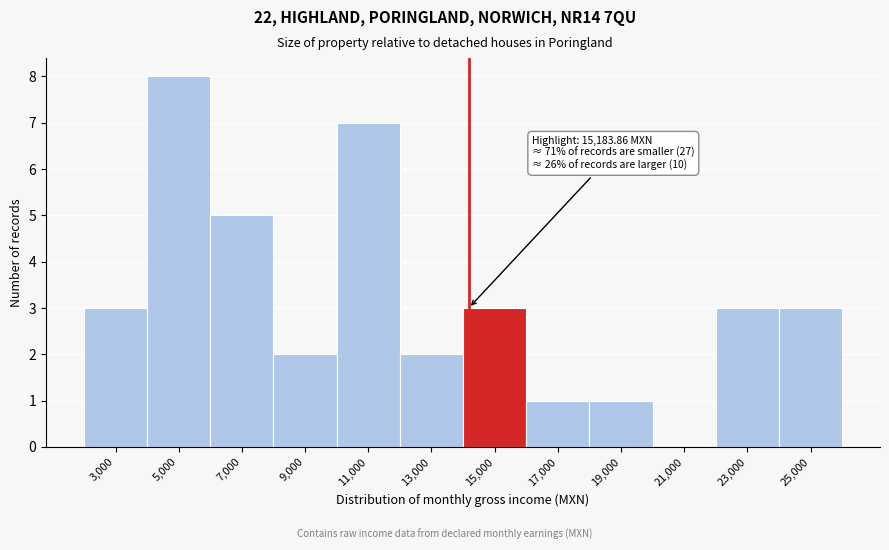

Reading left to right, what are all the values shown in this chart?

3,000=3	5,000=8	7,000=5	9,000=2	11,000=7	13,000=2	15,000=3	17,000=1	19,000=1	21,000=0	23,000=3	25,000=3